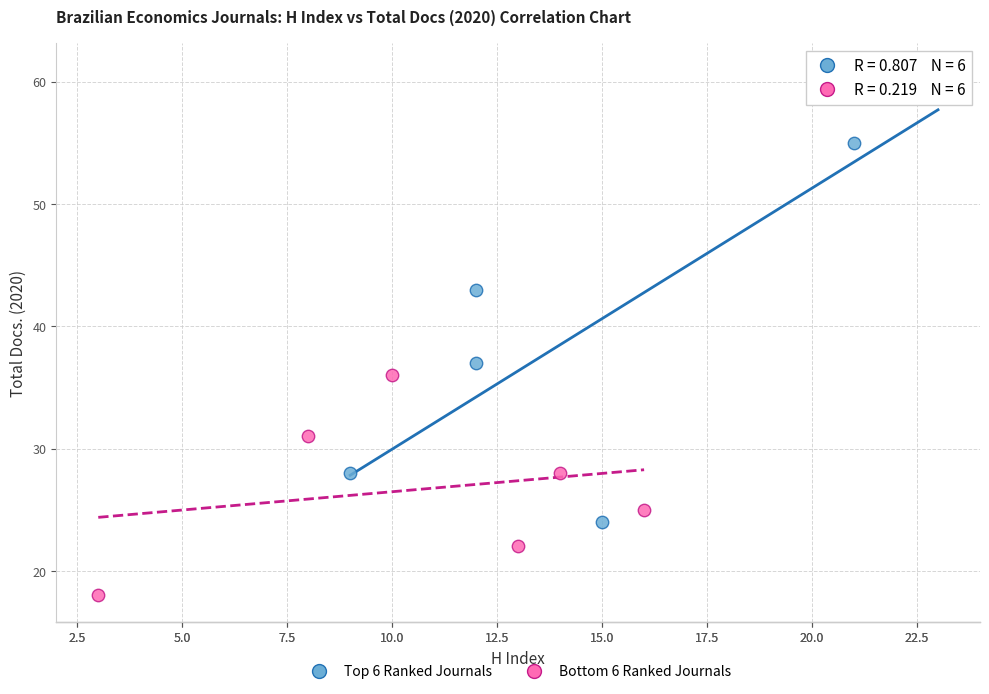

Which series contains the highest Y value?

Top 6 Ranked Journals